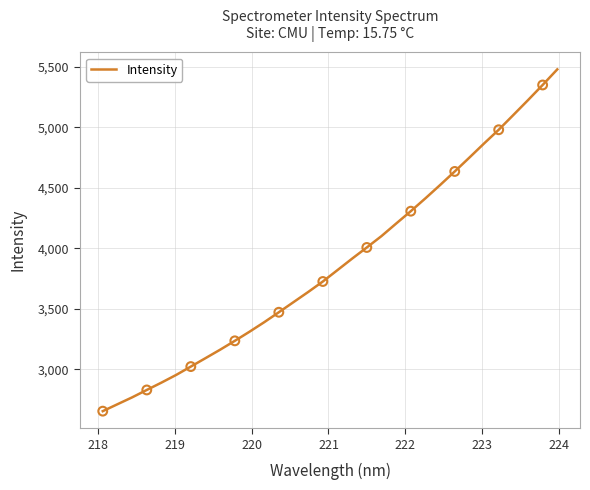

What is the maximum value shown in the chart?

5478.3